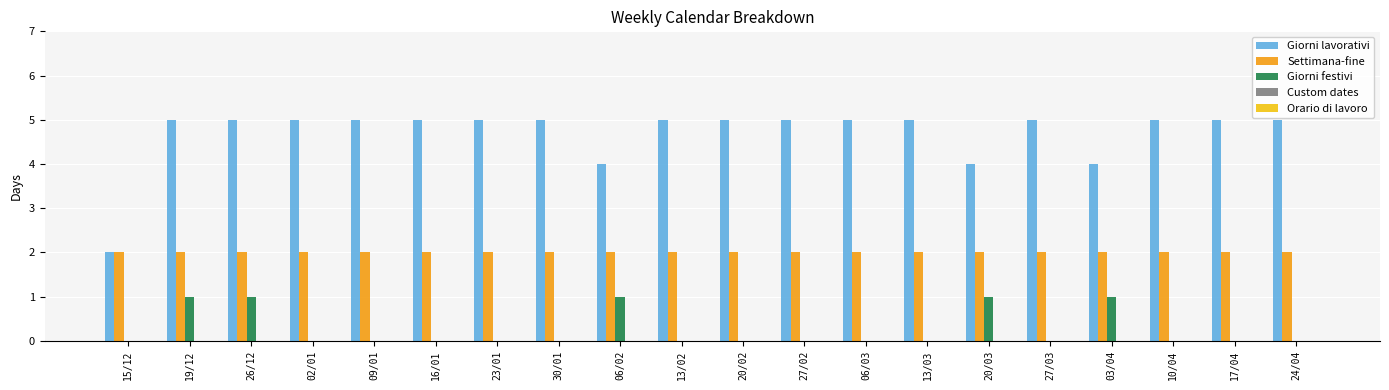

How many groups of bars are there?

20